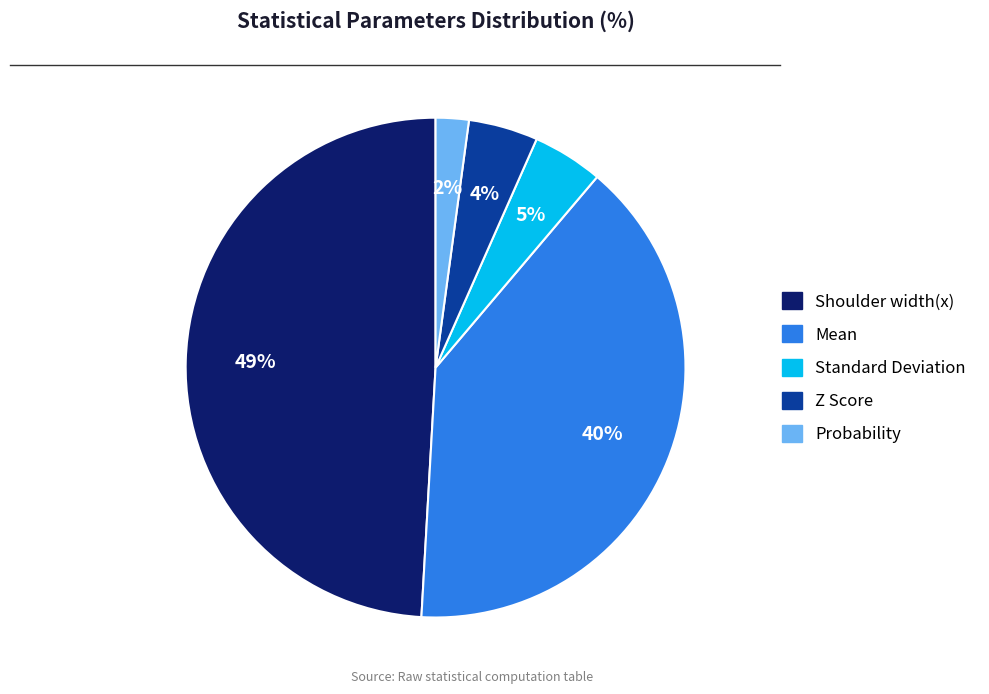

Approximately how many times larger is the value at Probability compared to Z Score?

0.5